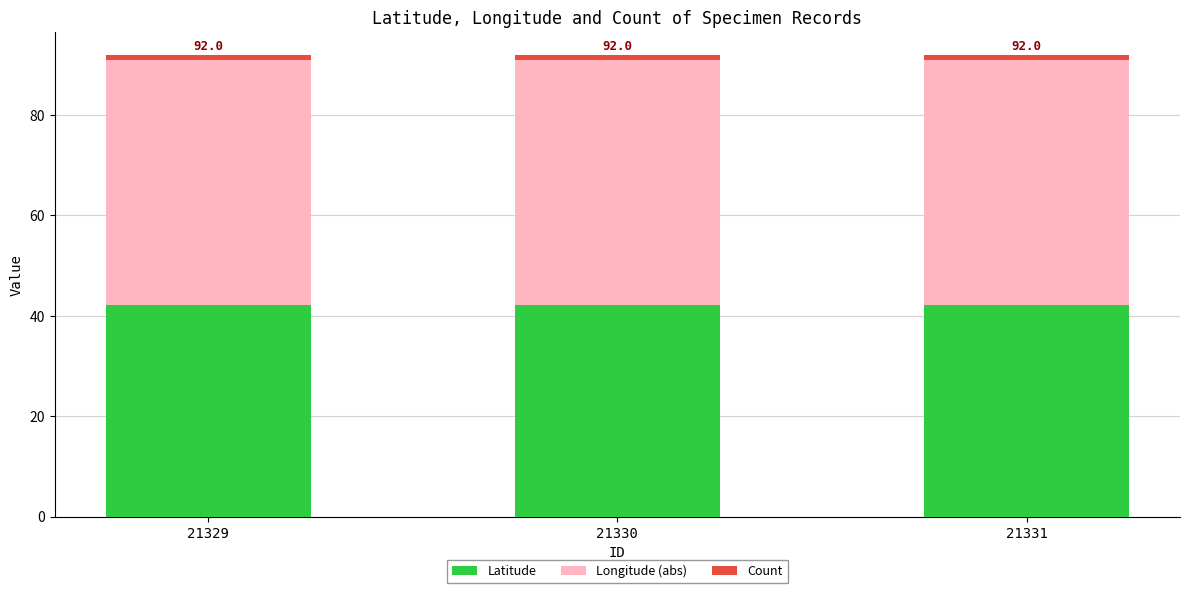

What is the average value of the Latitude series?

42.1